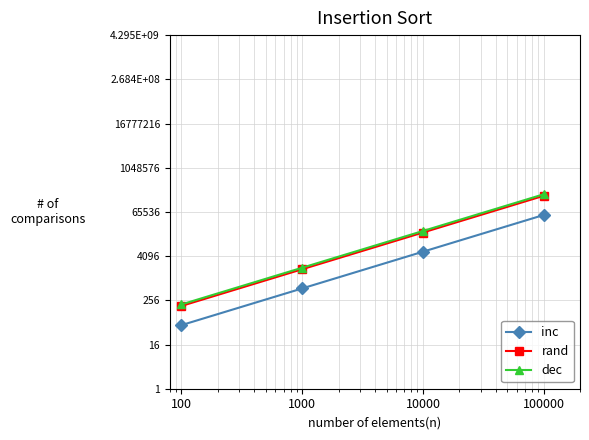

How many data points in rand are above 18000?

1